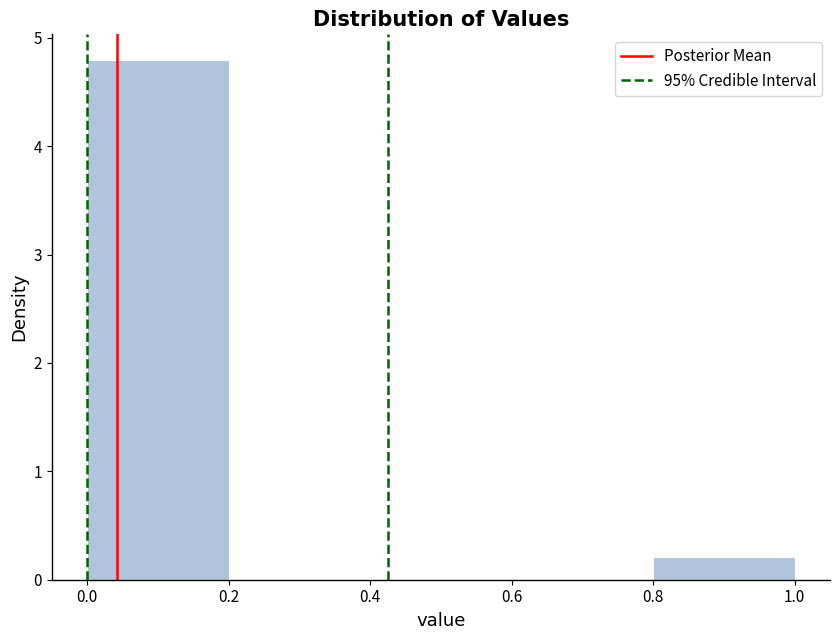

What is the height of the bar covering 0.0 to 0.2 on the x-axis? The values are not printed on the chart, so give them approximately, as read against the axis.

4.8